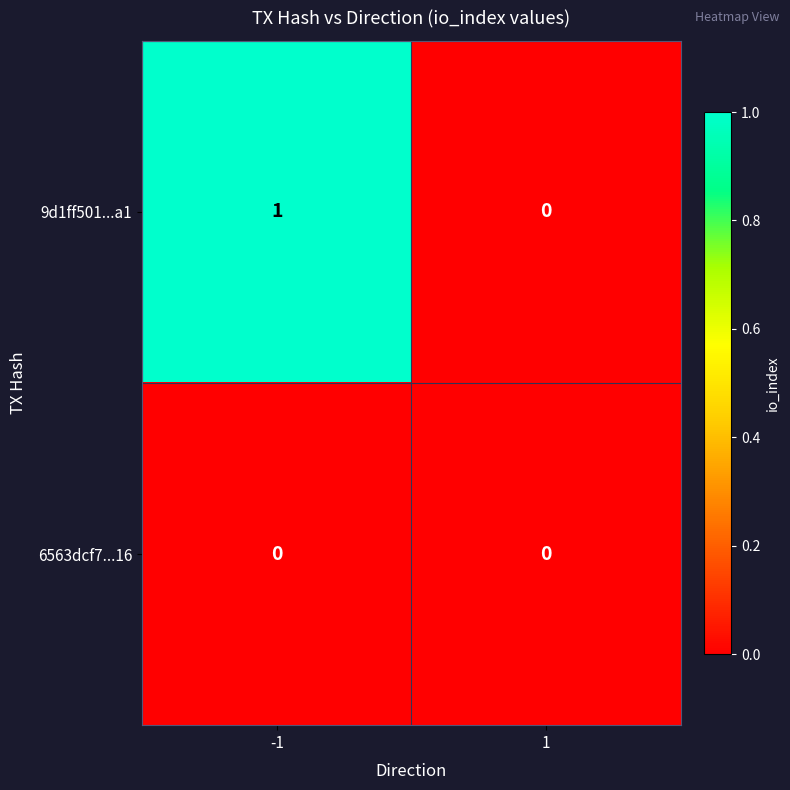

Rank the series by their maximum value, from highest to lowest.

9d1ff501...a1, 6563dcf7...16